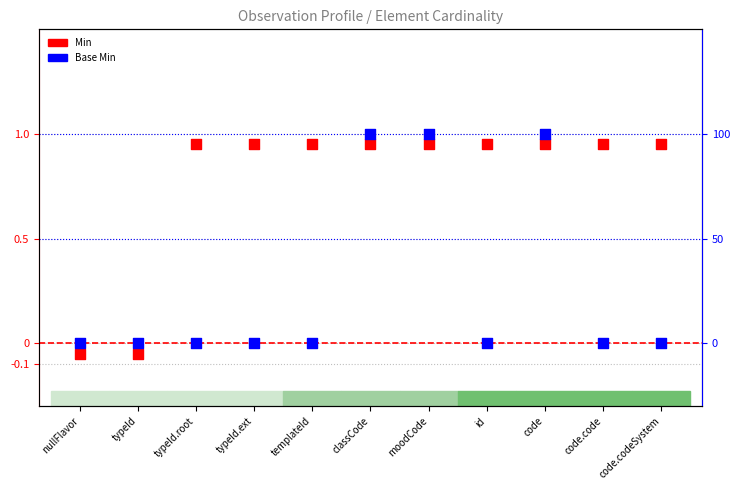

Which series contains the lowest Y value?

Min